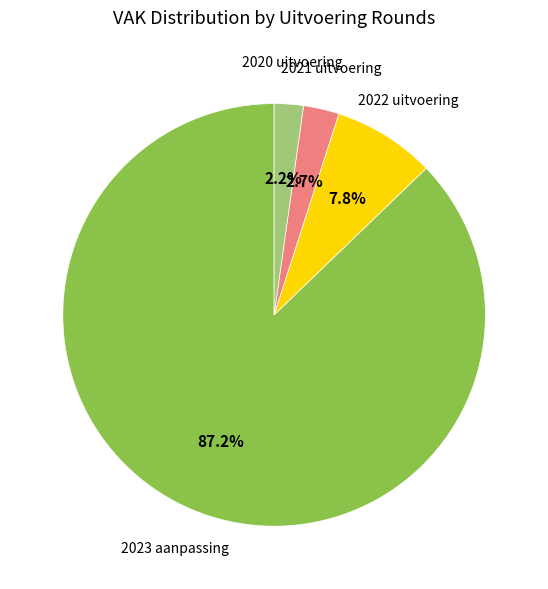

Is there a majority slice in this chart?

Yes